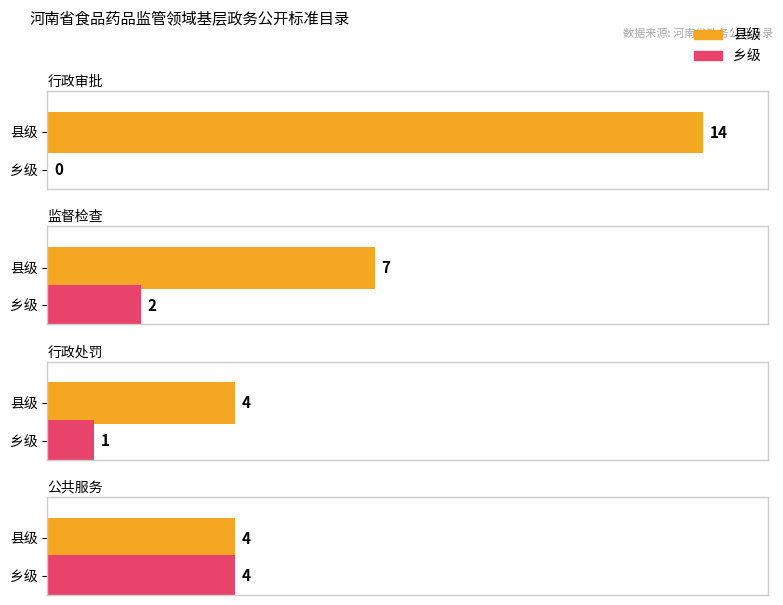

Rank the series by their maximum value, from highest to lowest.

县级, 乡级